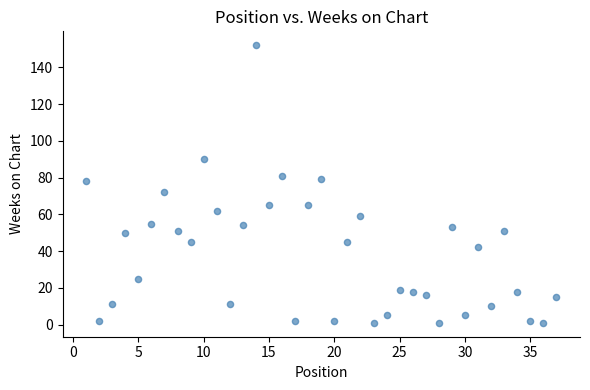

What is the range of X values (max minus min)?

36